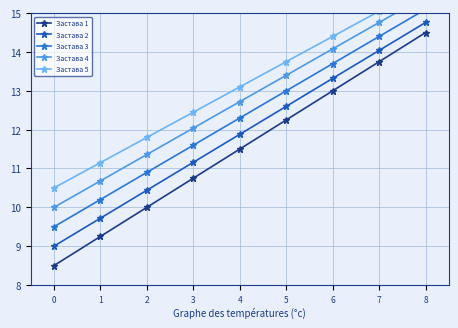

At which category is the sum across all series the highest?

8